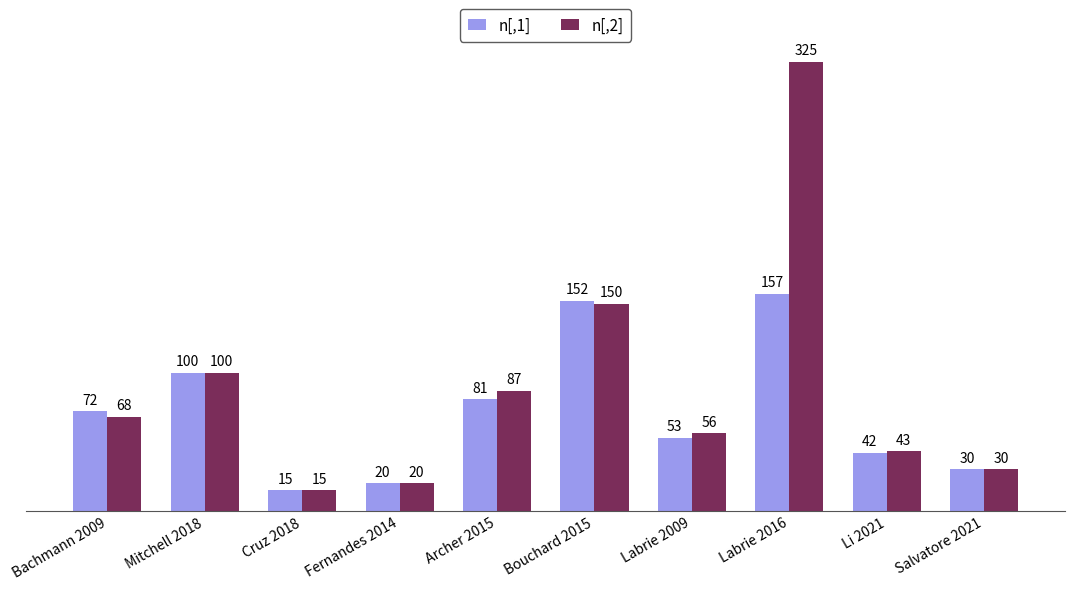

Is it true that n[,2] equals 8 at Fernandes 2014?

False